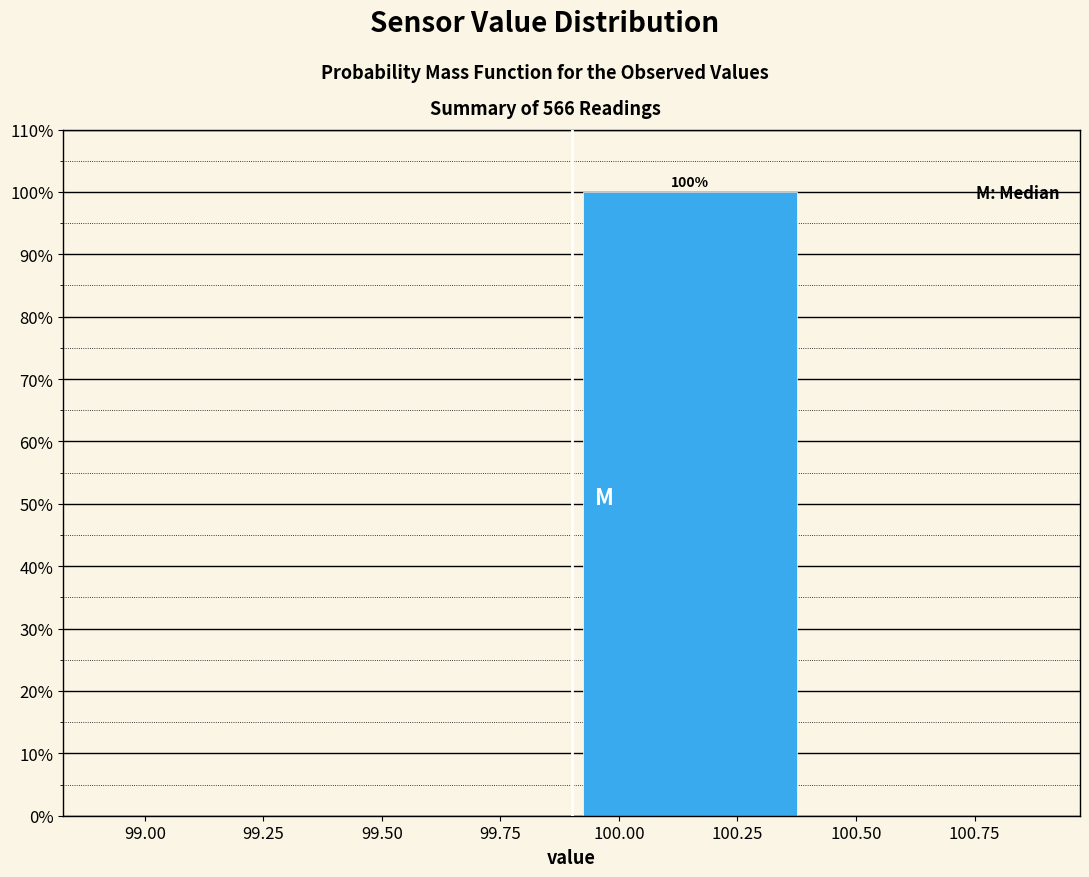

Over which range of the x-axis is the bar tallest?

99.9 to 100.4